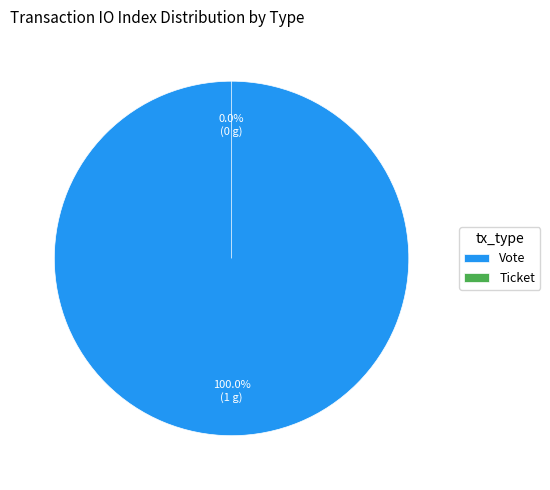

What portion of the pie excludes Ticket?

100.0%